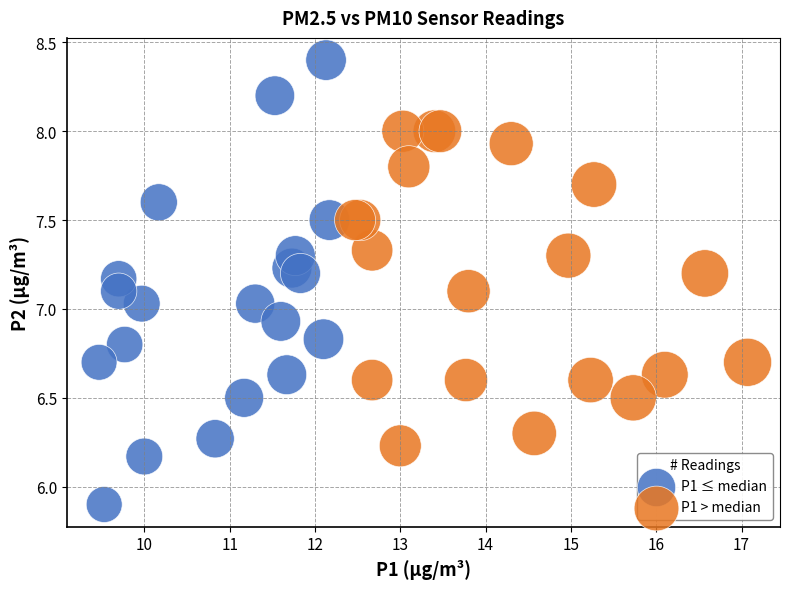

What are all the series names shown in the legend?

P1 ≤ median, P1 > median